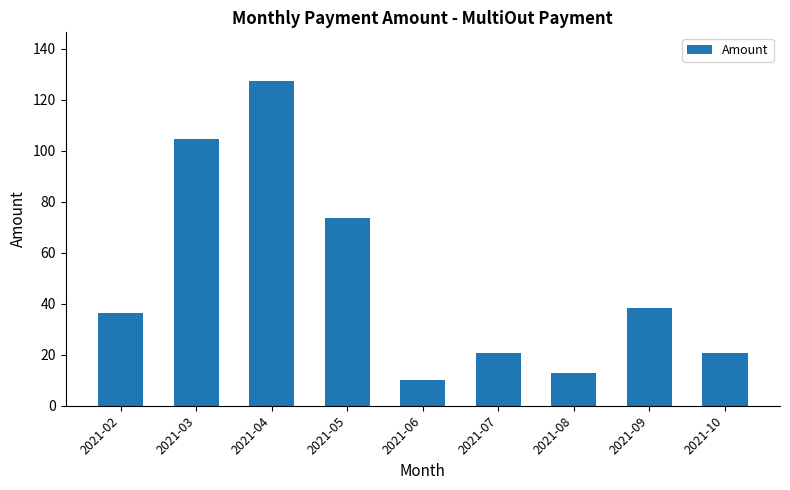

Which category has the lowest value across all series?

2021-06